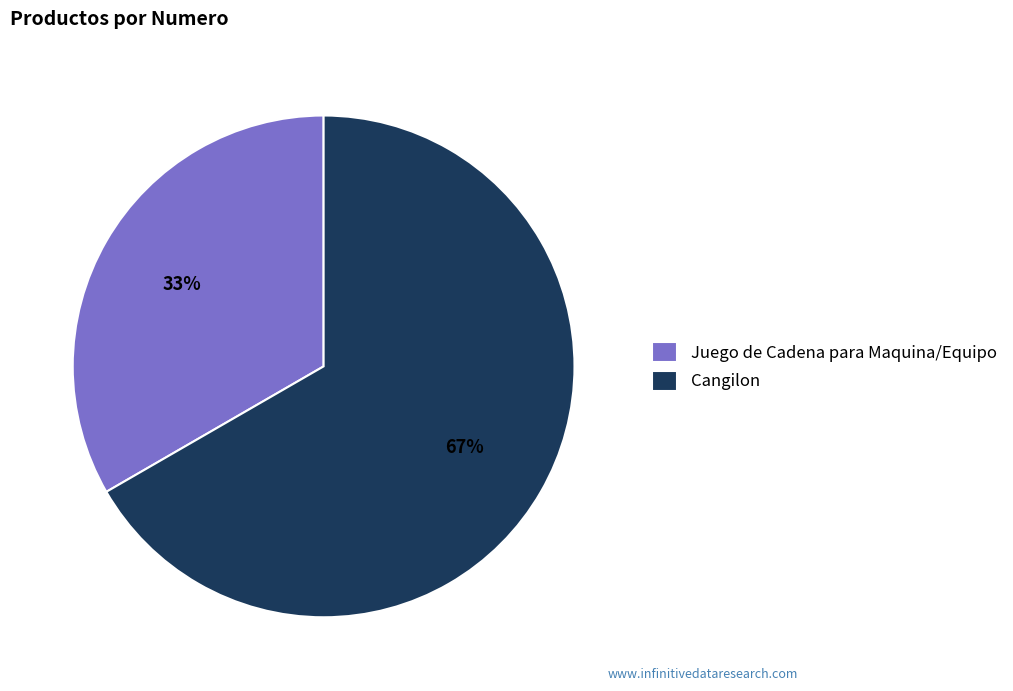

What is the largest slice in the pie chart?

Cangilon